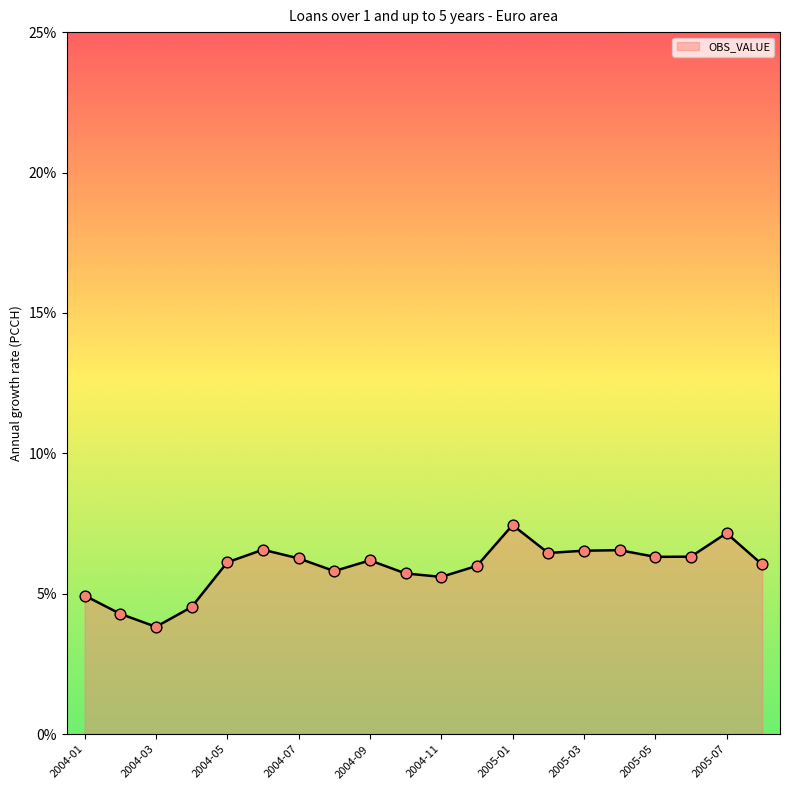

What is the difference between the maximum and minimum values?

3.6